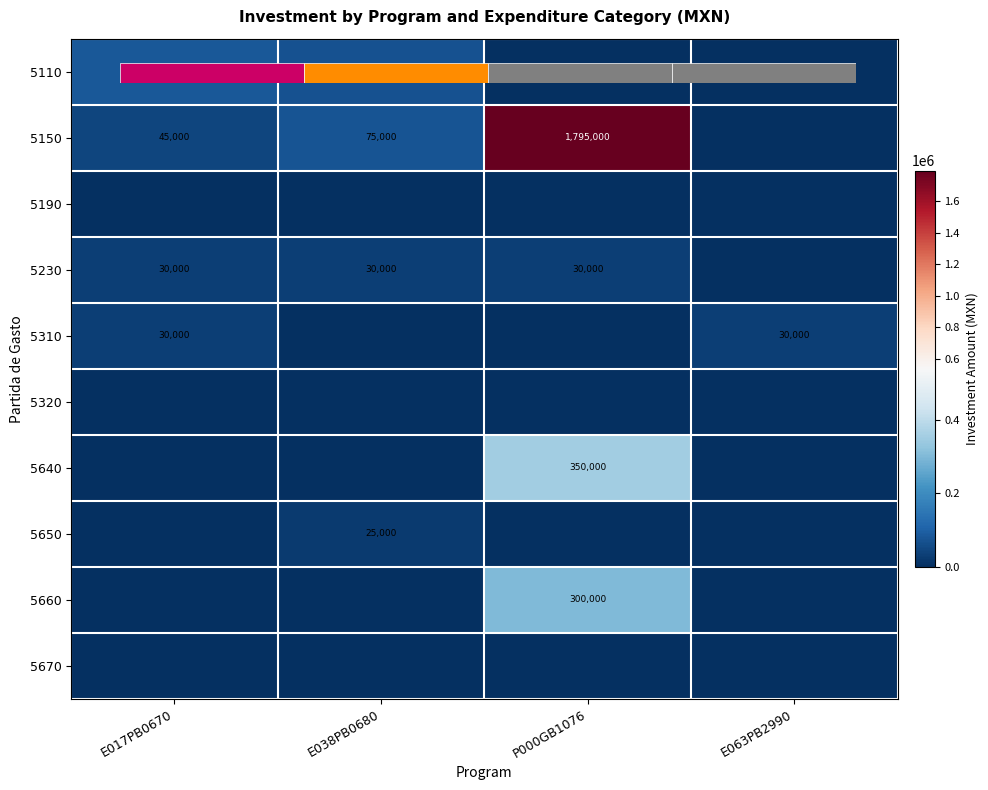

Which series has the largest range (max minus min)?

5150